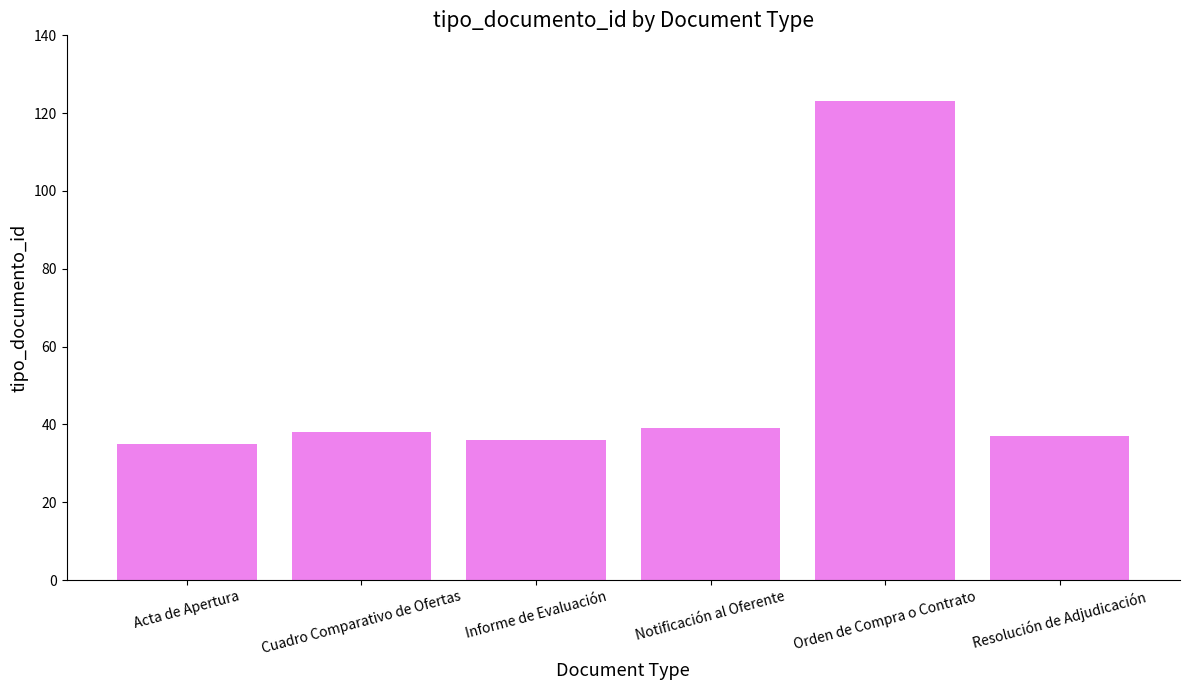

True or false: the data shows 37 at Resolución de Adjudicación.

True